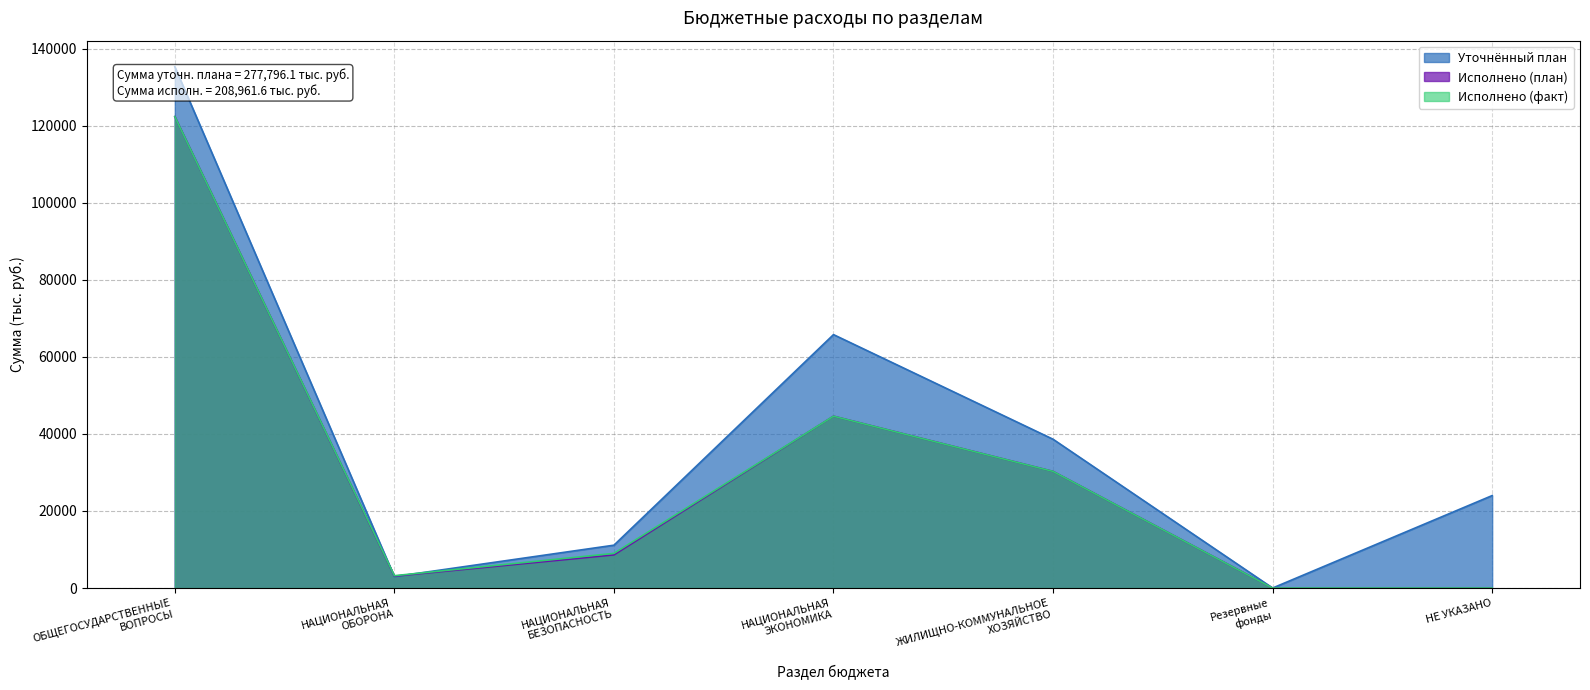

Does the chart have visible grid lines?

Yes